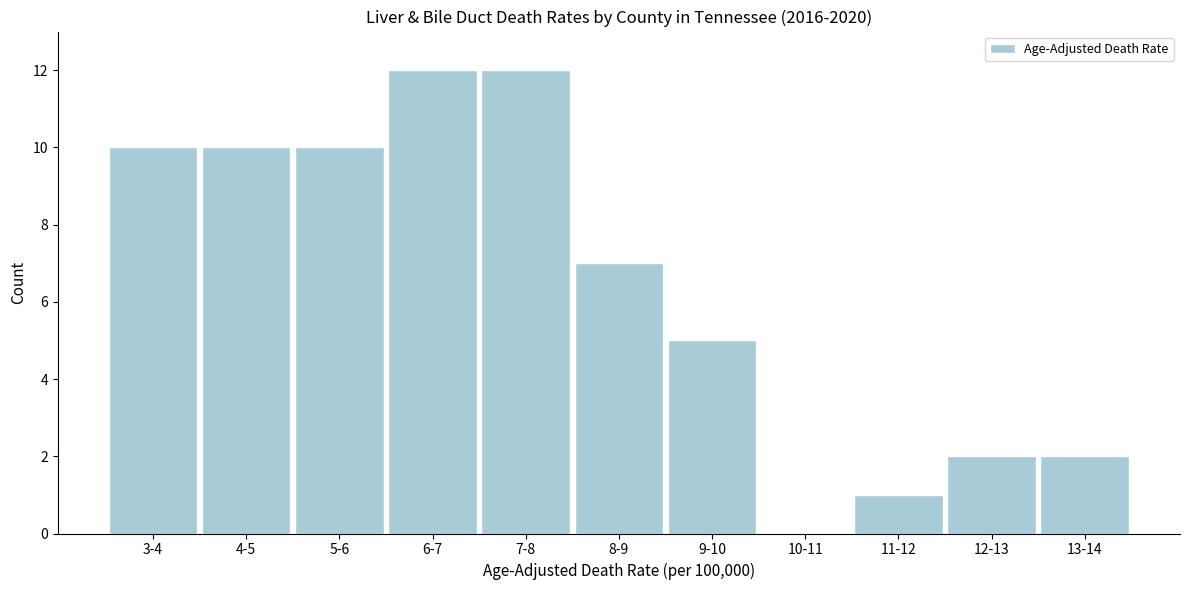

Reading right to left, transcribe all the data shown in this chart.

13-14=2	12-13=2	11-12=1	10-11=0	9-10=5	8-9=7	7-8=12	6-7=12	5-6=10	4-5=10	3-4=10